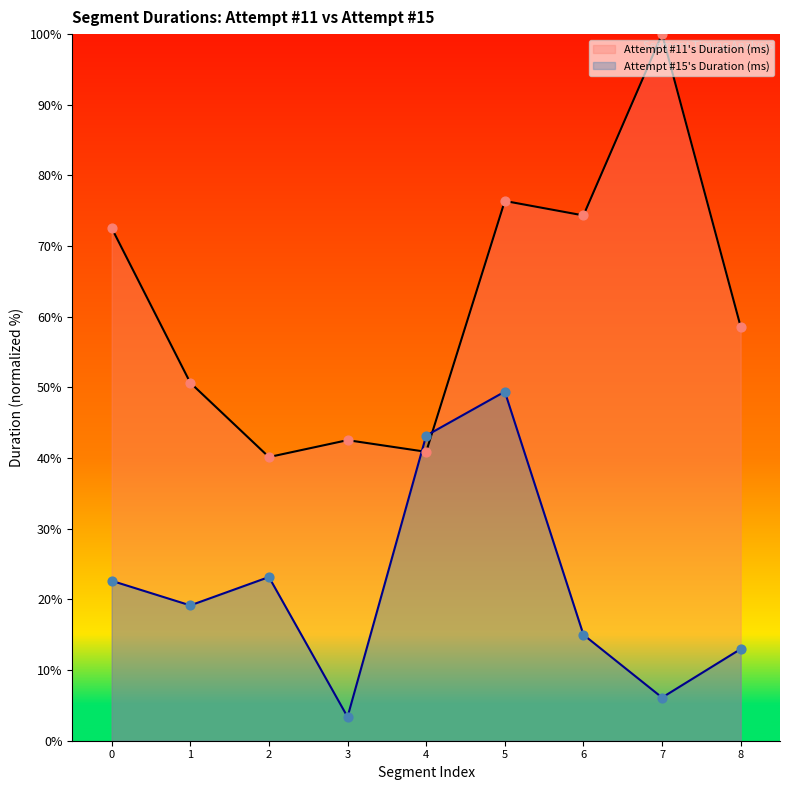

Which series has the largest Y range (max minus min)?

Attempt #11's Duration (ms)